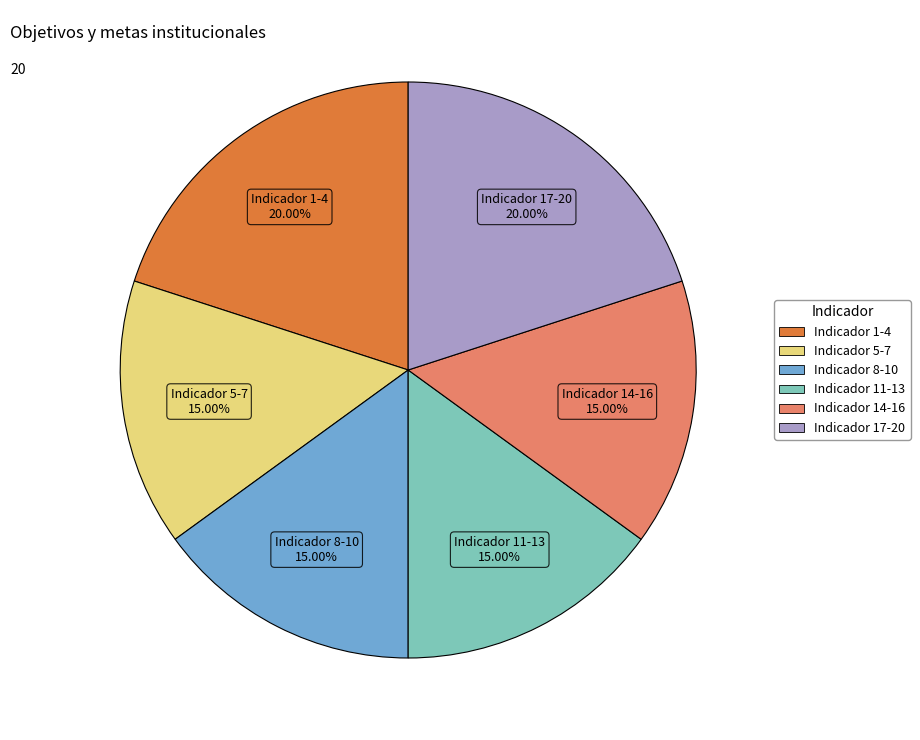

Is there a majority slice in this chart?

No